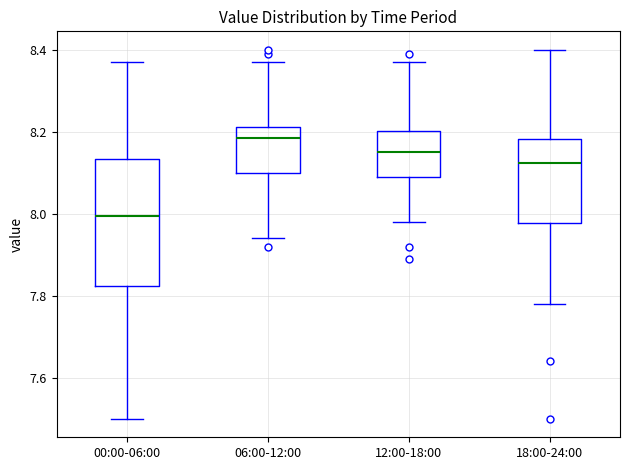

Where does the median line of the box for 12:00-18:00 sit on the y-axis? The values are not printed on the chart, so give them approximately, as read against the axis.

8.16